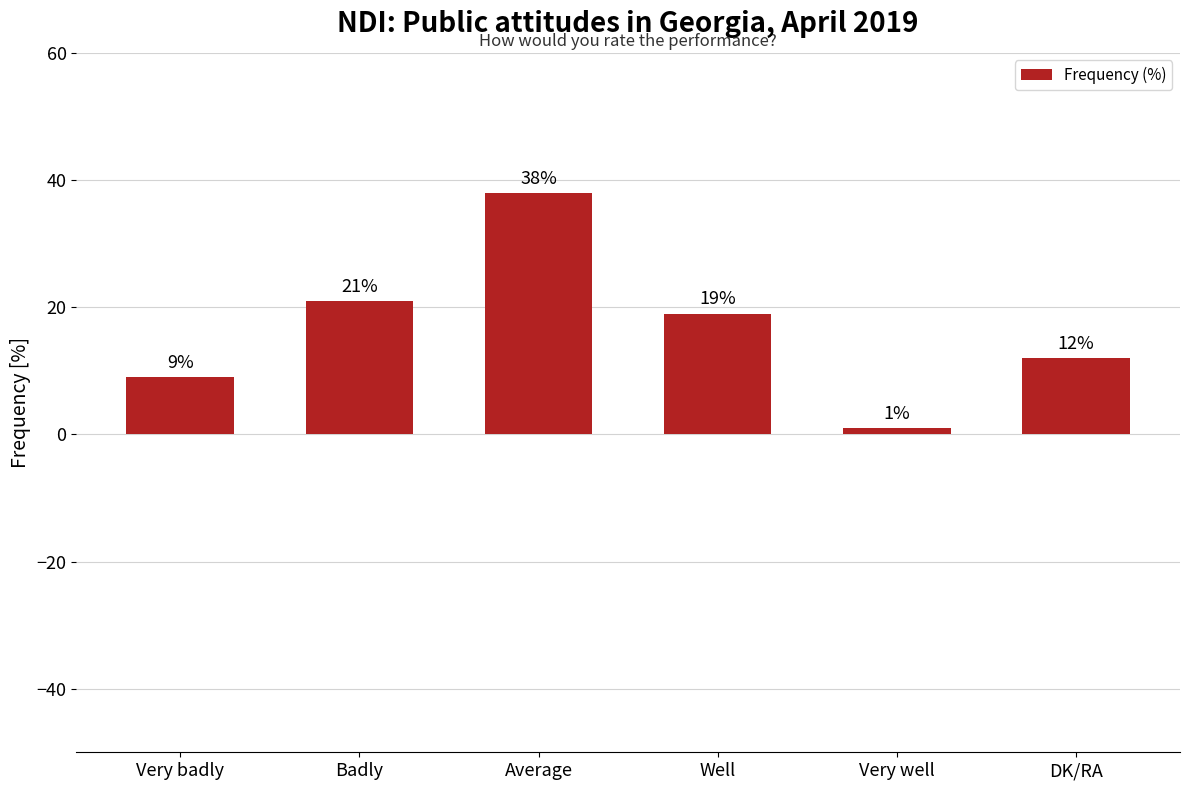

True or false: the data shows 14 at Average.

False